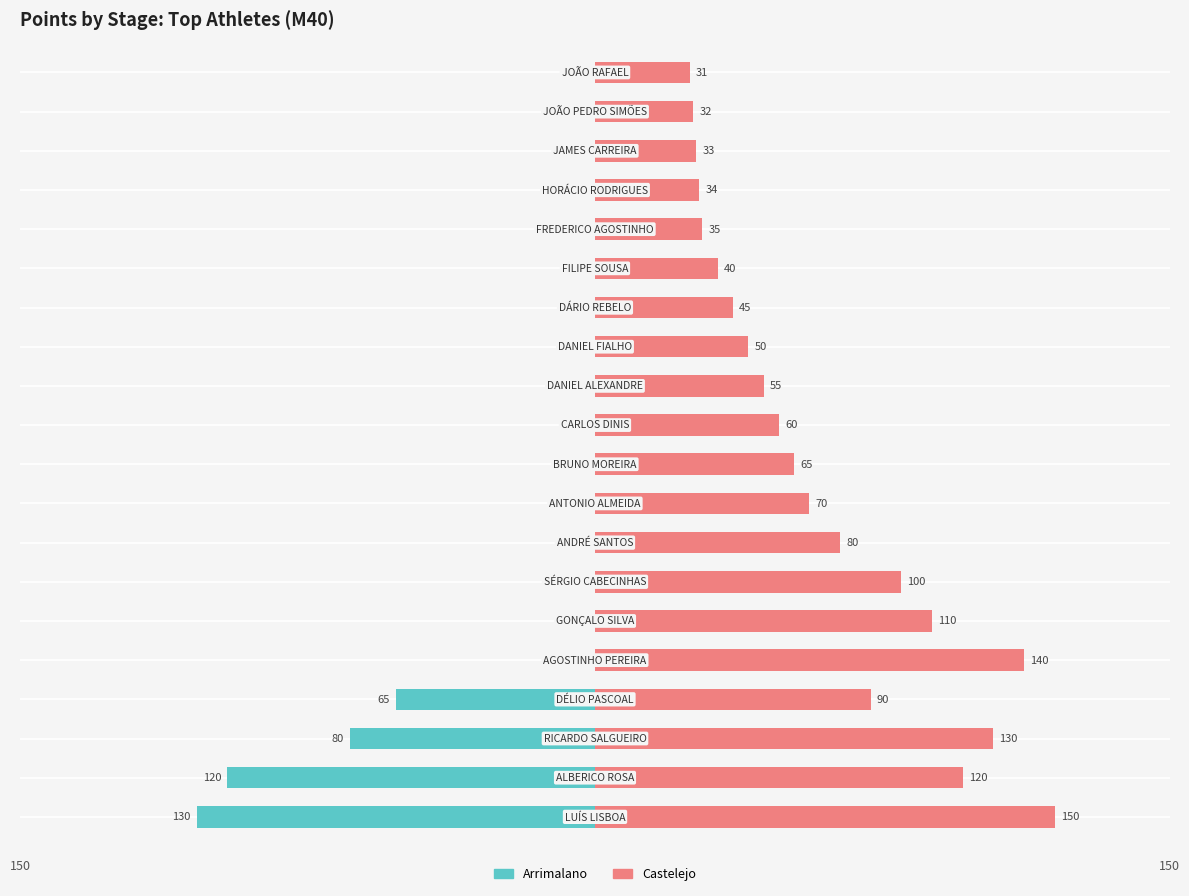

What is the average value of the Arrimalano series?

-20